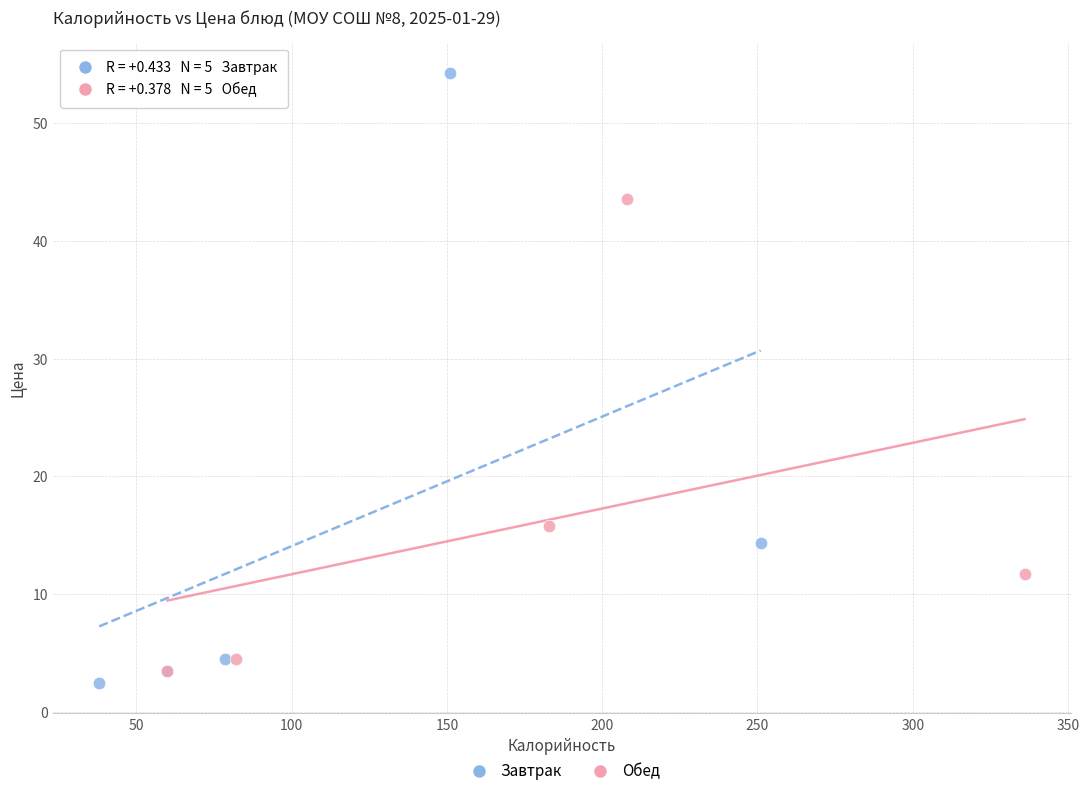

Which series has the largest Y range (max minus min)?

Завтрак